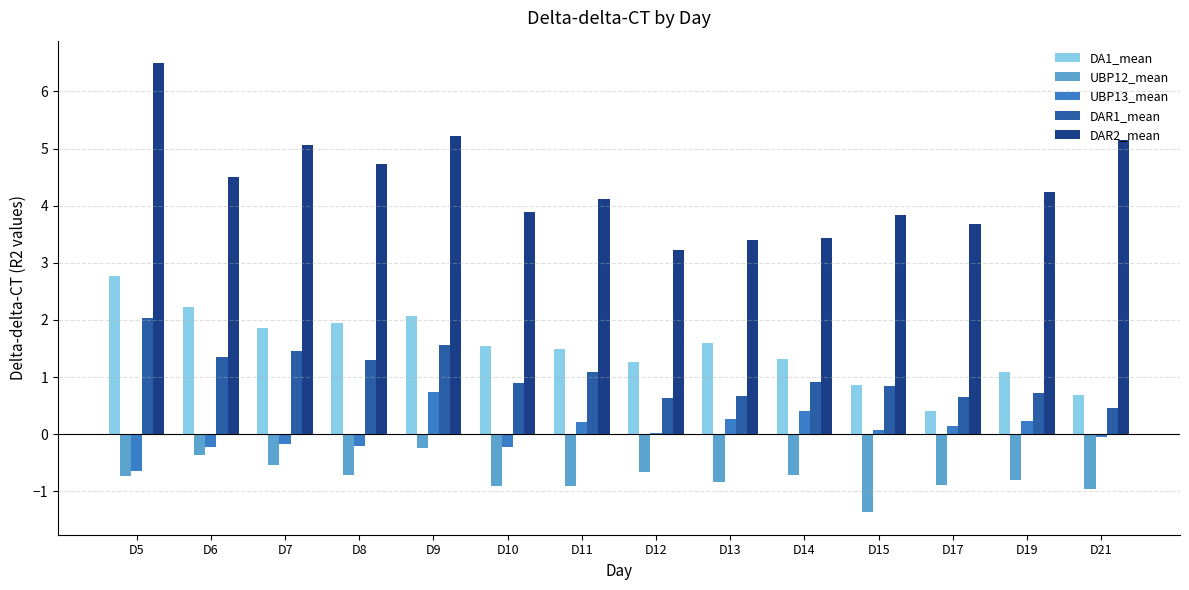

What is the average value of the DAR2_mean series?

4.4